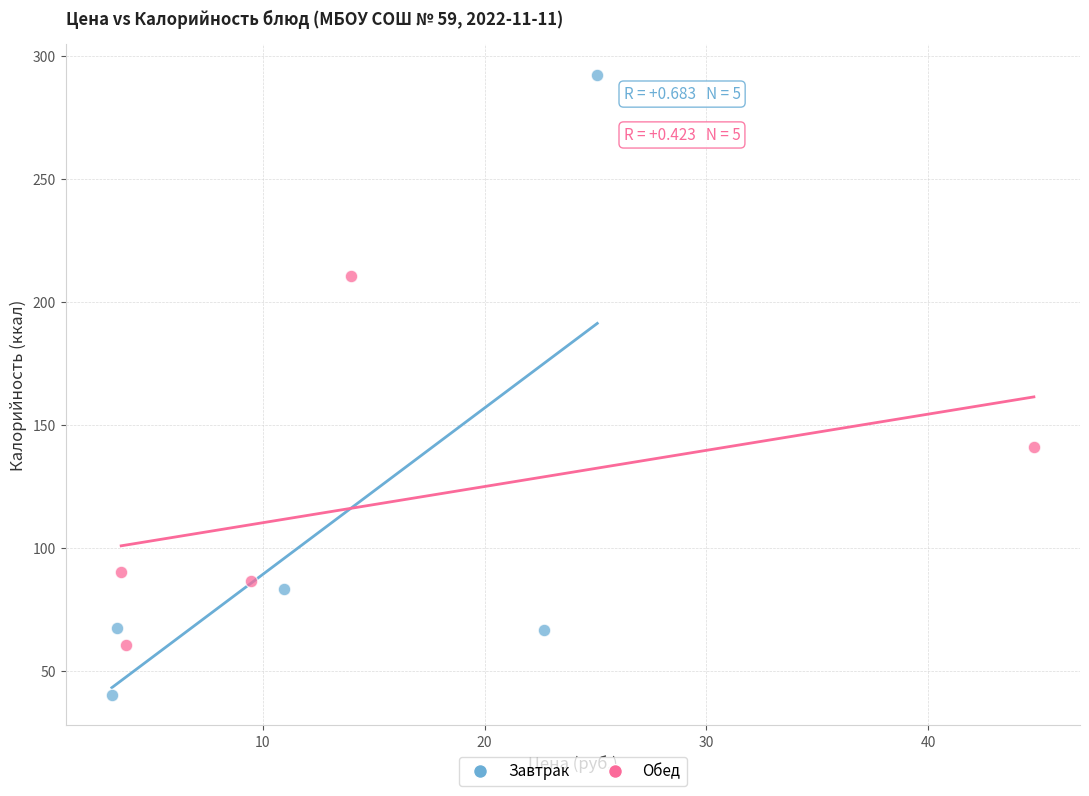

Which series has the widest spread of Y values?

Завтрак